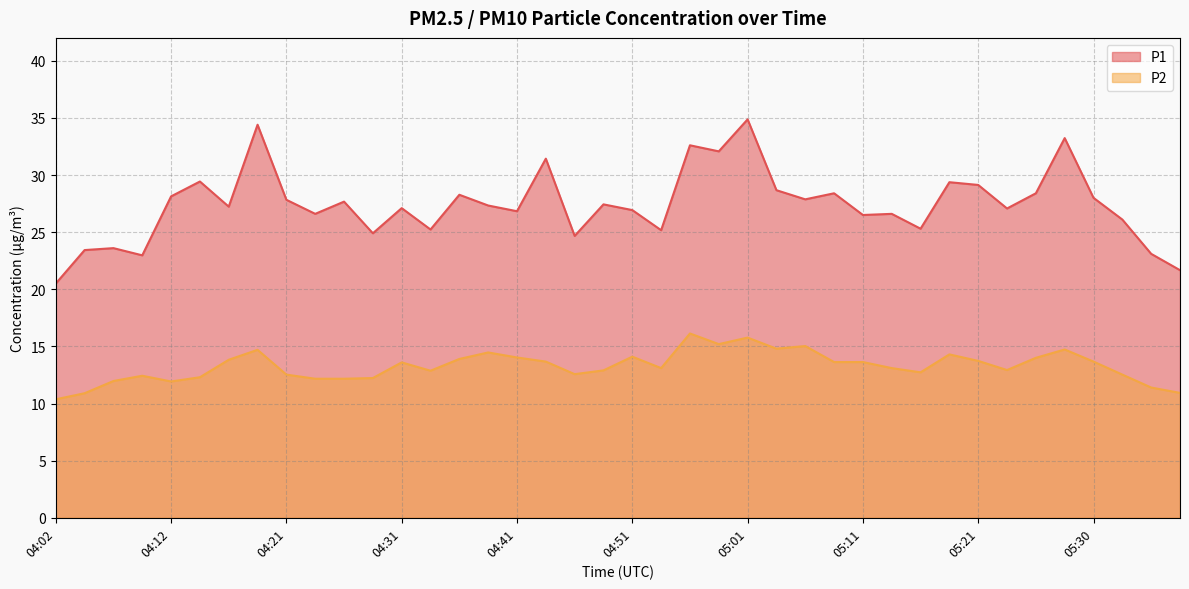

How many data points in P2 are less than 13?

18